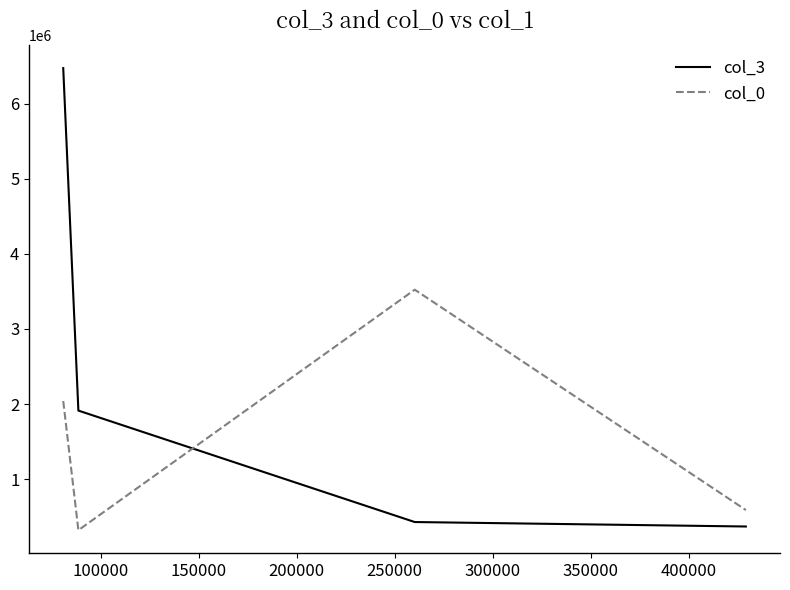

What is the smallest value displayed?

320917.9